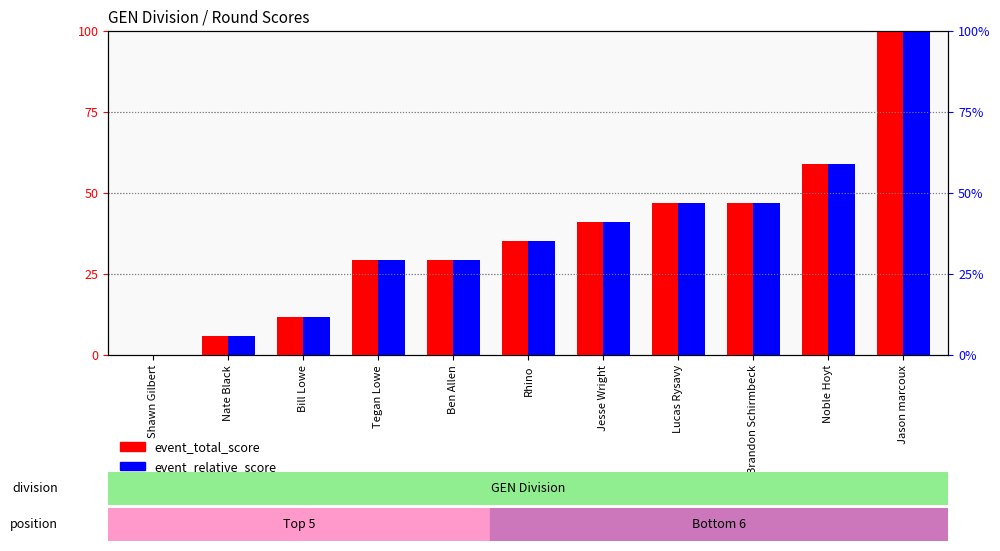

How many positive values does the event_relative_score series have?

10